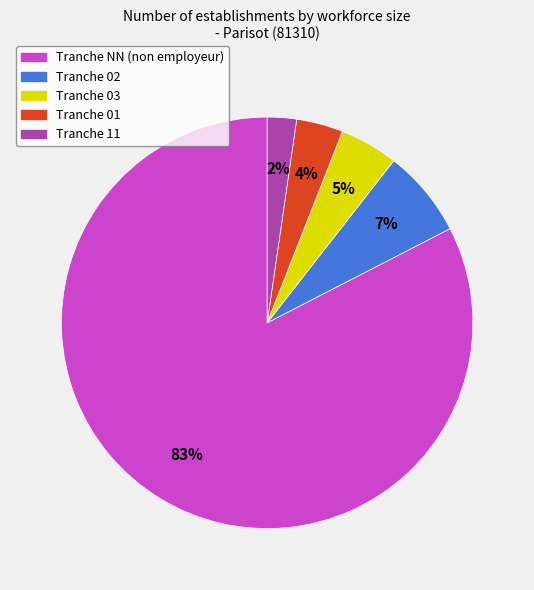

To the nearest percent, what is the difference between the largest and smallest slice percentages?

80%